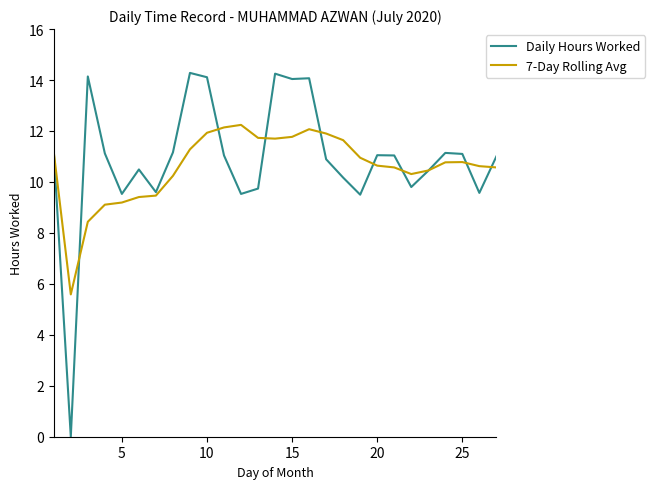

Rank the series by their maximum value, from lowest to highest.

7-Day Rolling Avg, Daily Hours Worked